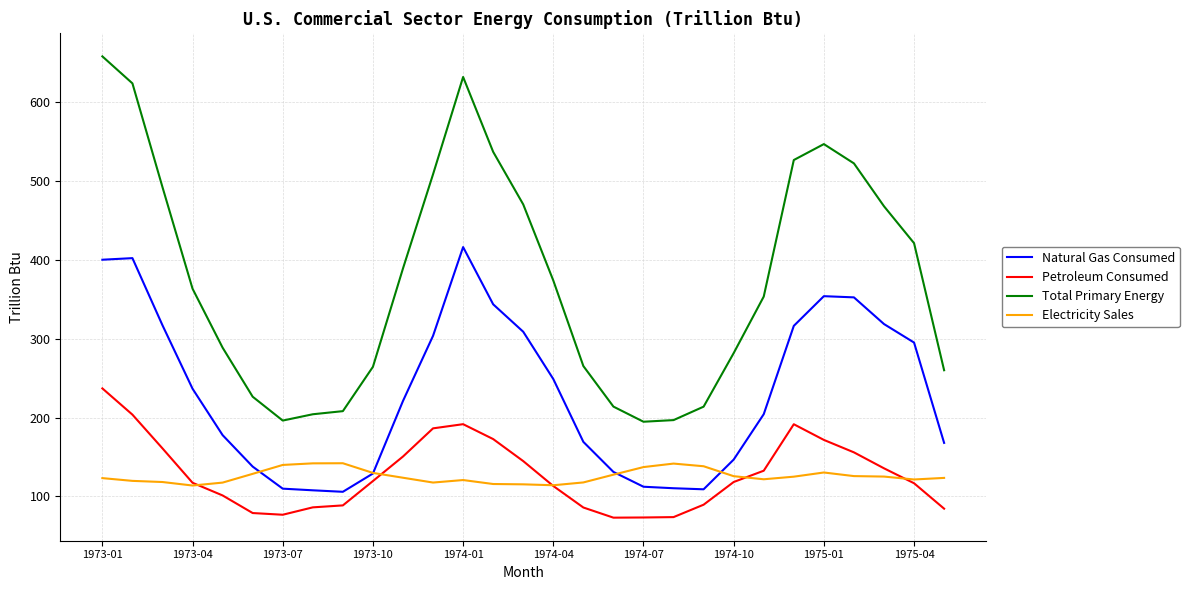

Rank the series by their maximum value, from lowest to highest.

Electricity Sales, Petroleum Consumed, Natural Gas Consumed, Total Primary Energy